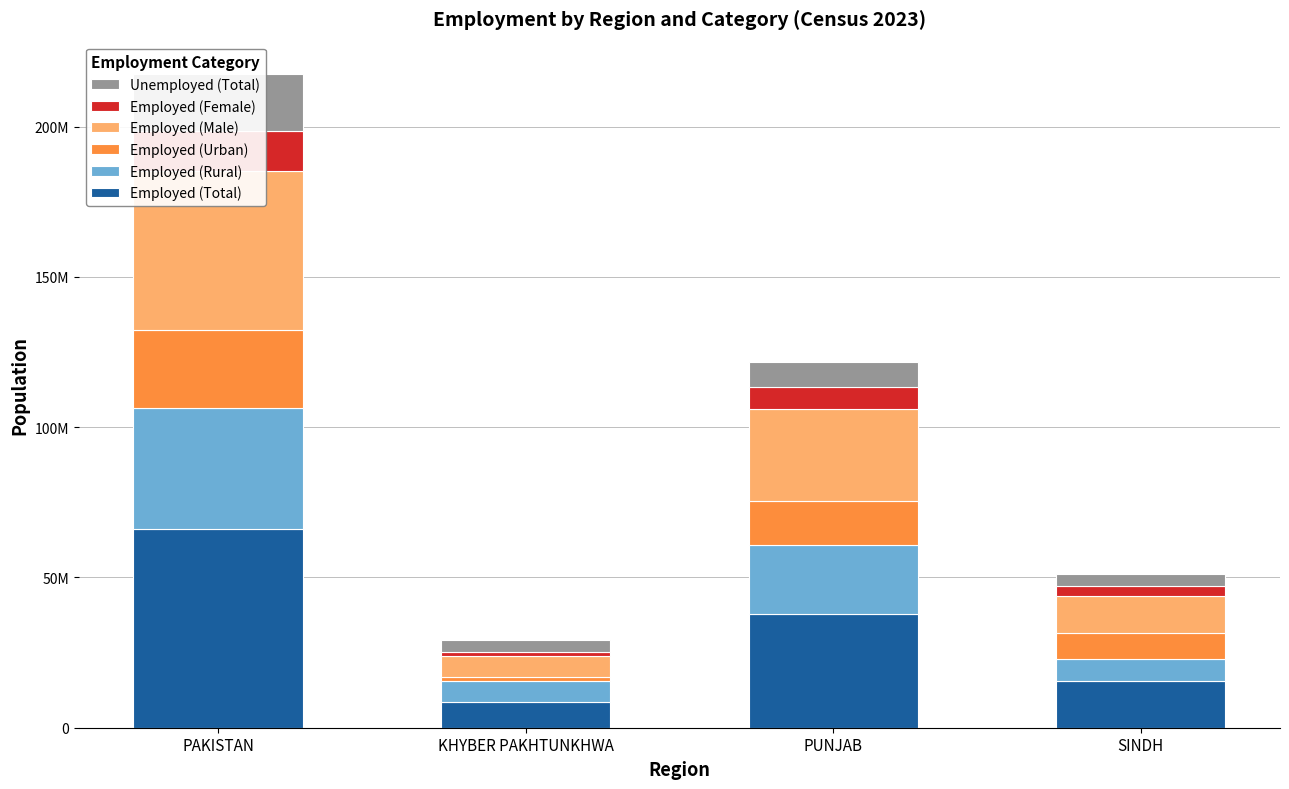

Rank the series at PAKISTAN from lowest to highest value.

Employed (Female), Unemployed (Total), Employed (Urban), Employed (Rural), Employed (Male), Employed (Total)